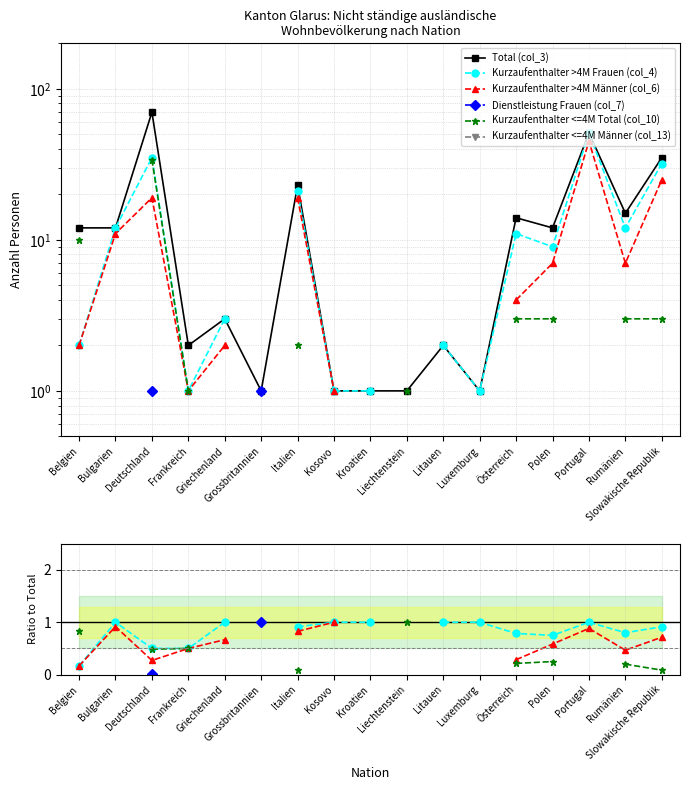

At how many categories does at least one series exceed 13?

6